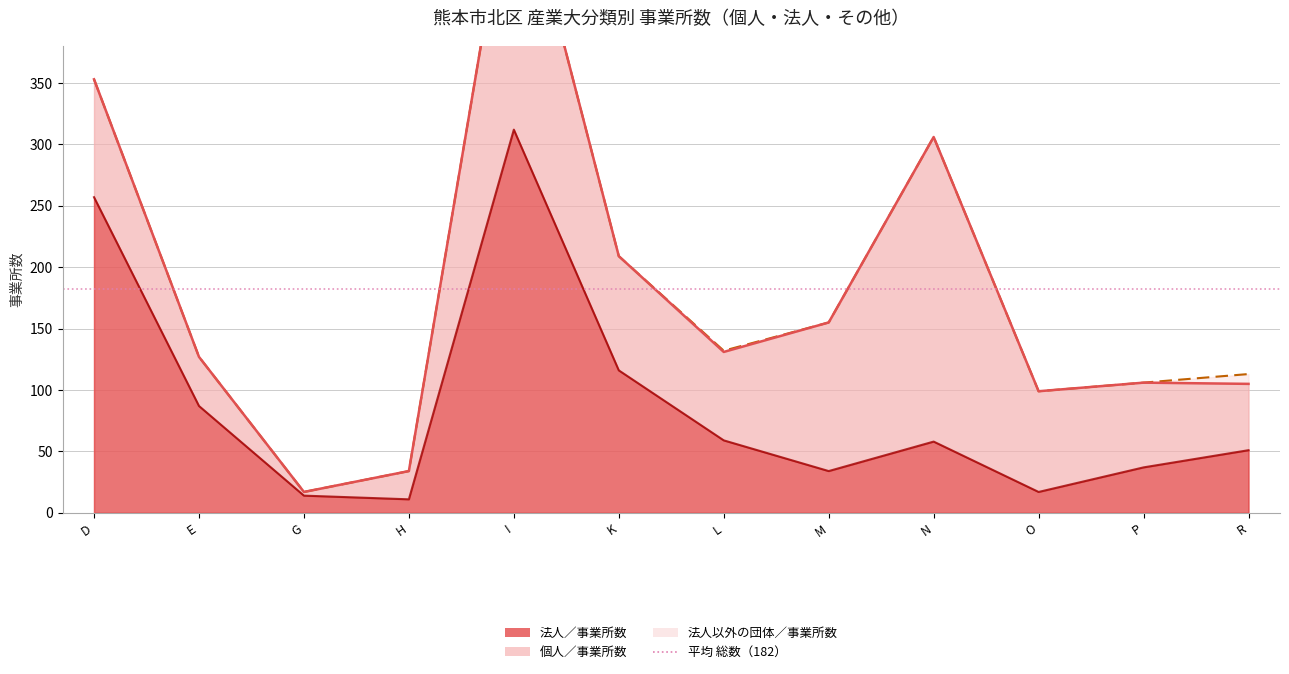

What is the total value across all series at O 教育，学習支援業?

99